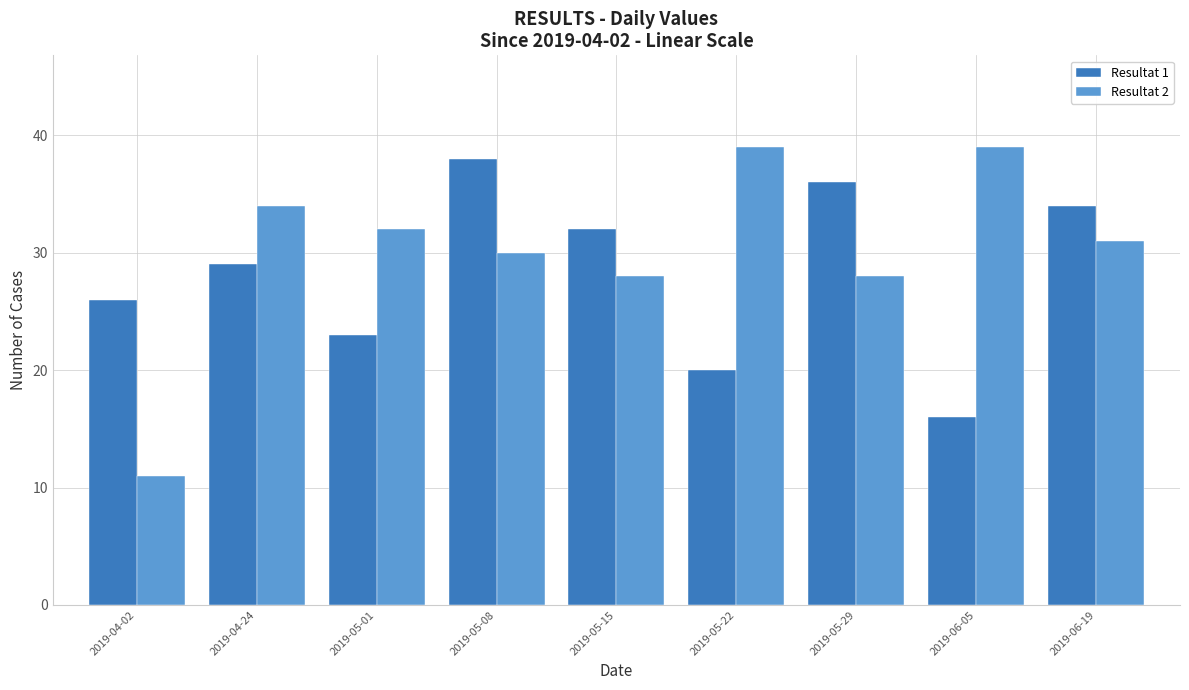

What is the total value across all series at 2019-04-02?

37